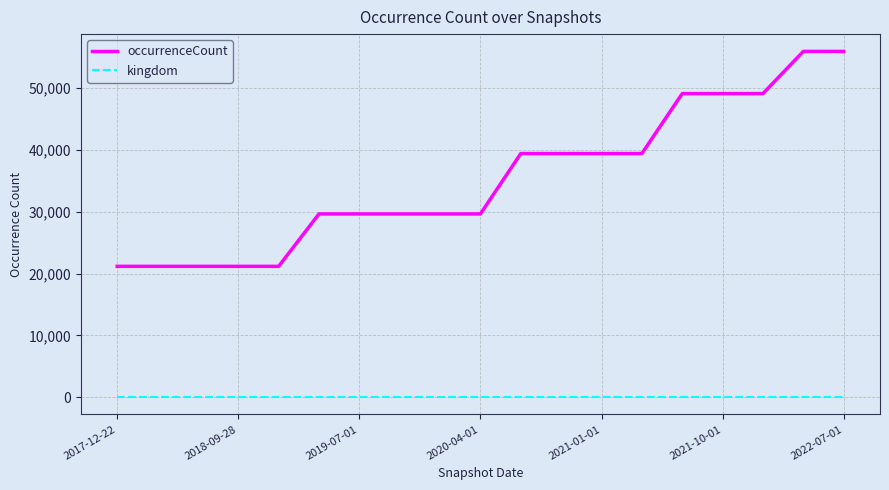

What is the greatest value displayed?

55927